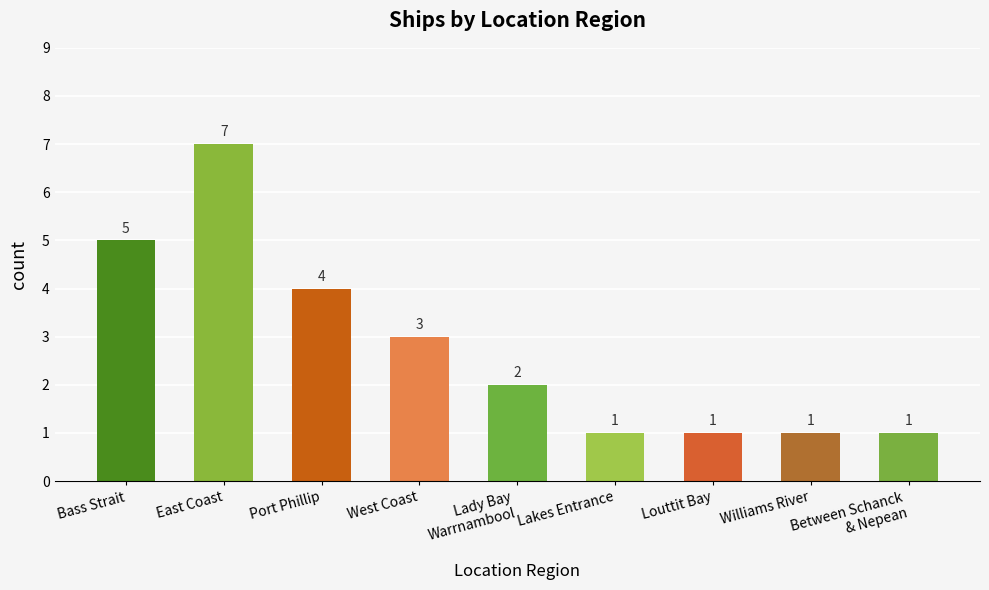

What is the ratio of the value at Bass Strait to the value at Williams River?

5.0